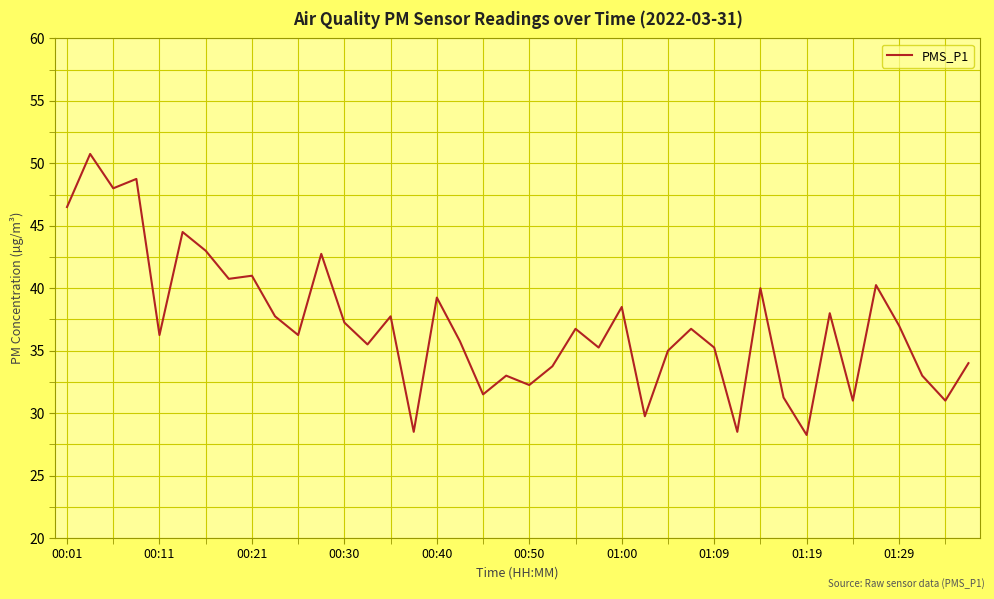

What is the greatest value displayed?

50.8